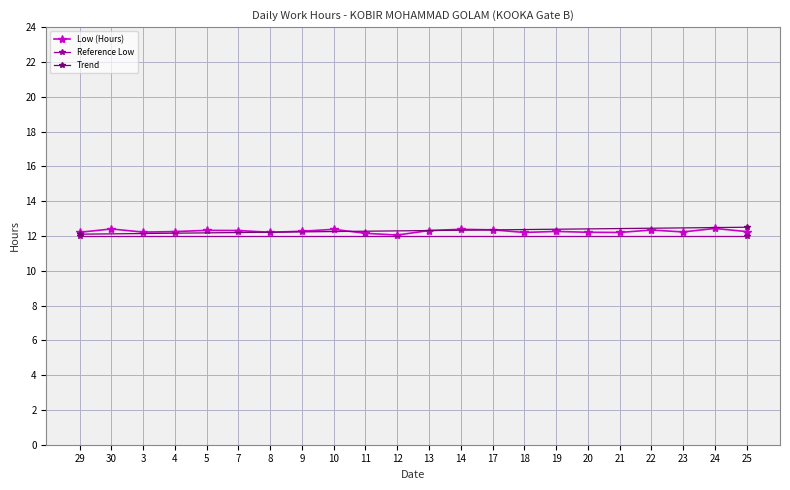

What is the label of the 7th point from the right?

19